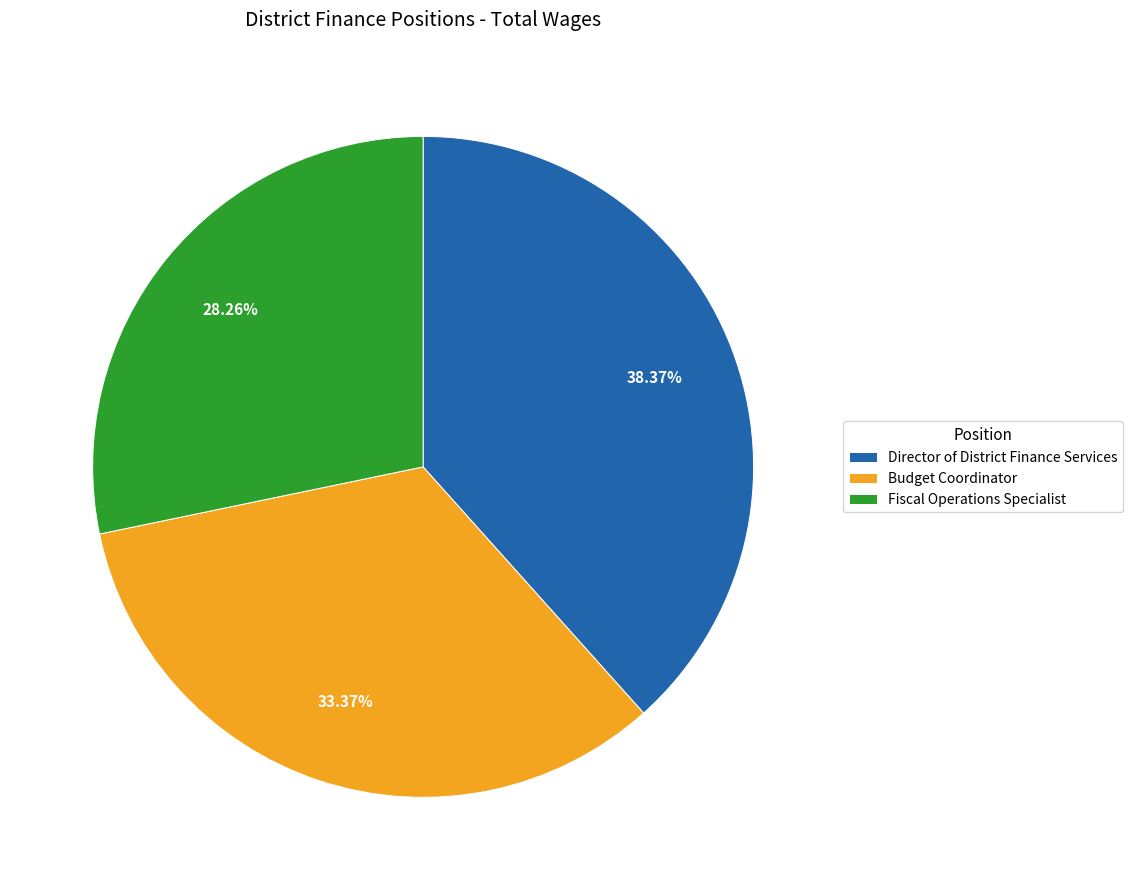

How many segments does this pie chart have?

3